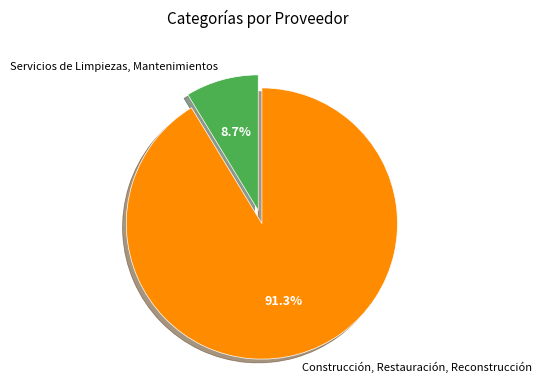

The Construcción, Restauración, Reconstrucción slice represents 82% of the pie. True or false?

False